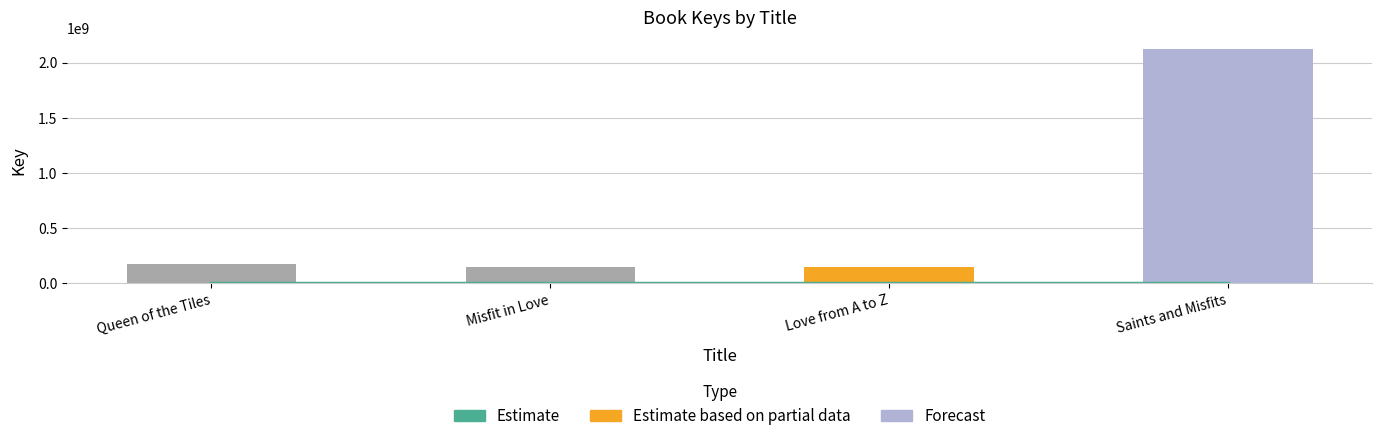

What is the sum of the values at Saints and Misfits and Love from A to Z?

2271274199